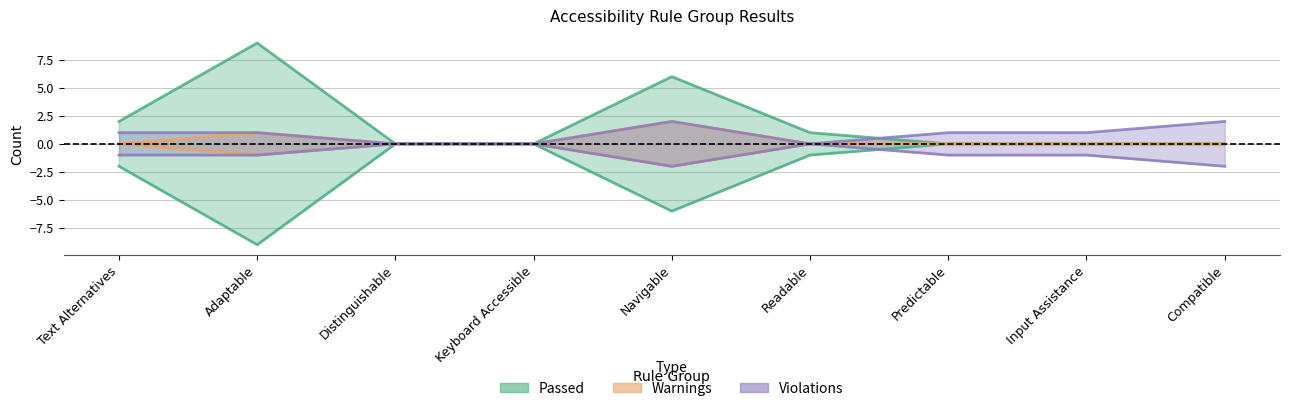

What is the difference between the second highest and second lowest values in the Violations series?

2